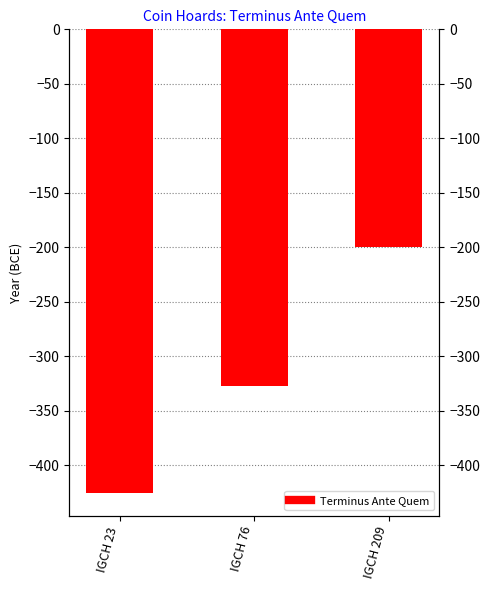

Does the chart contain any negative values?

Yes